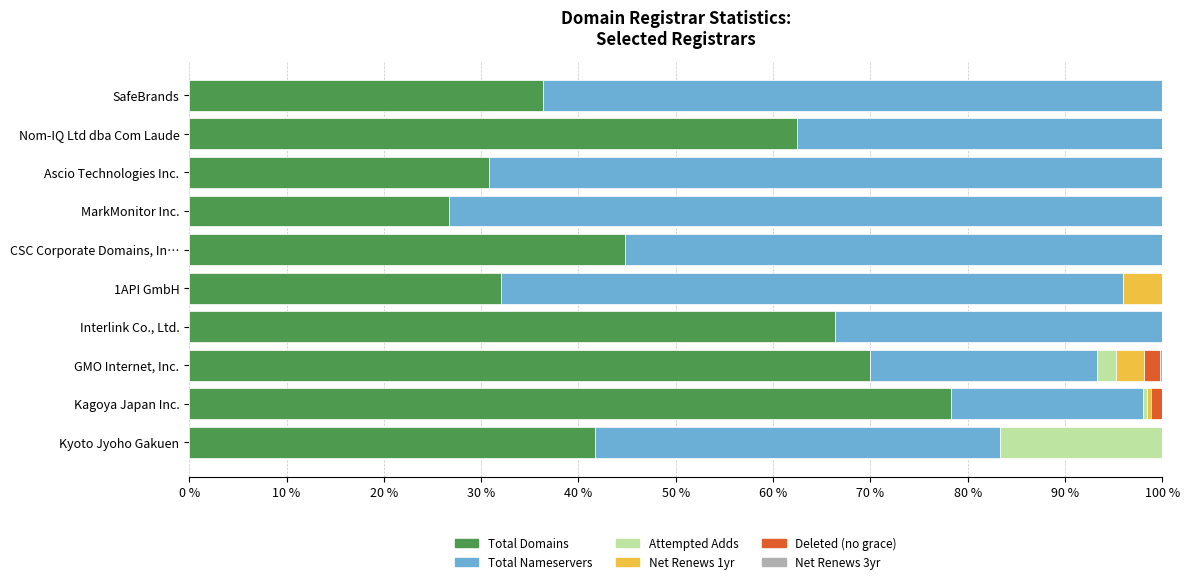

What is the total value across all series at Kyoto Jyoho Gakuen?

100.0